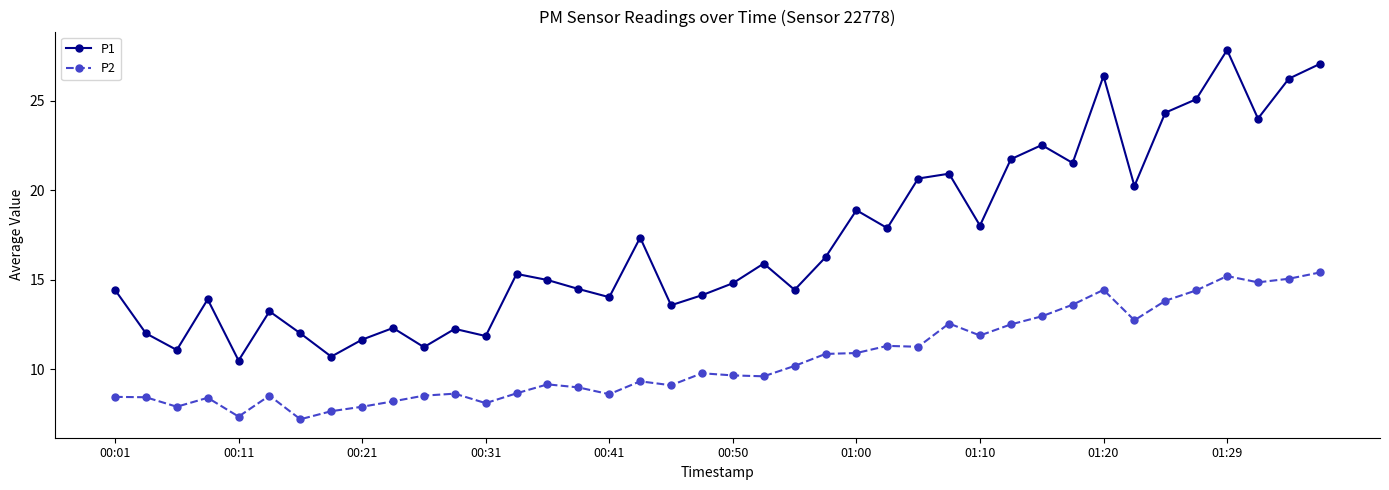

Is this an area chart (filled region under the line)?

No